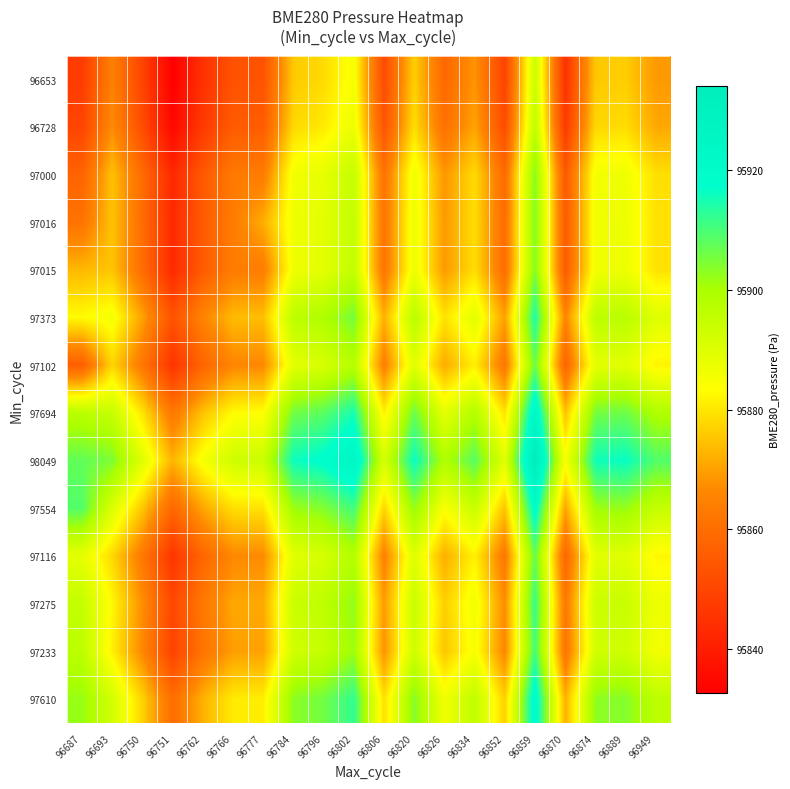

Which label corresponds to the largest value in the chart?

96859